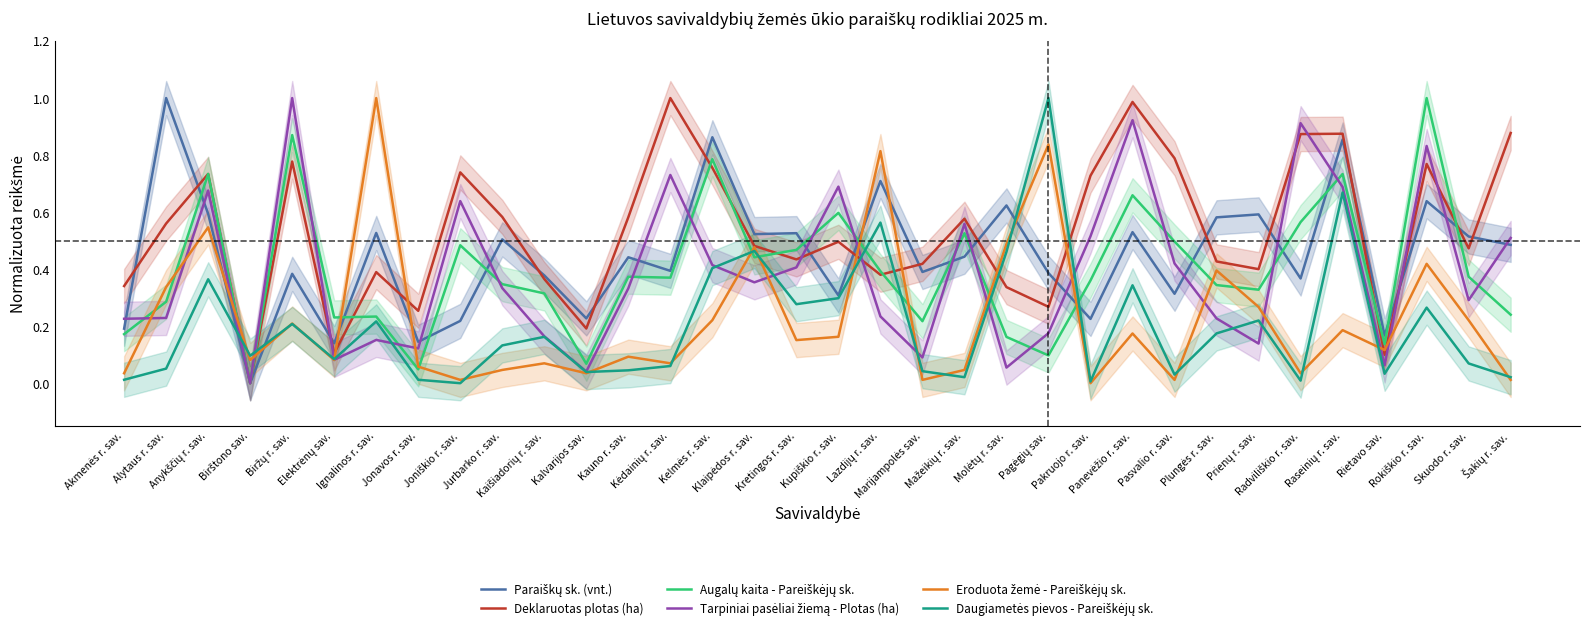

What is the difference between the highest and lowest values at Radviliškio r. sav.?

0.9